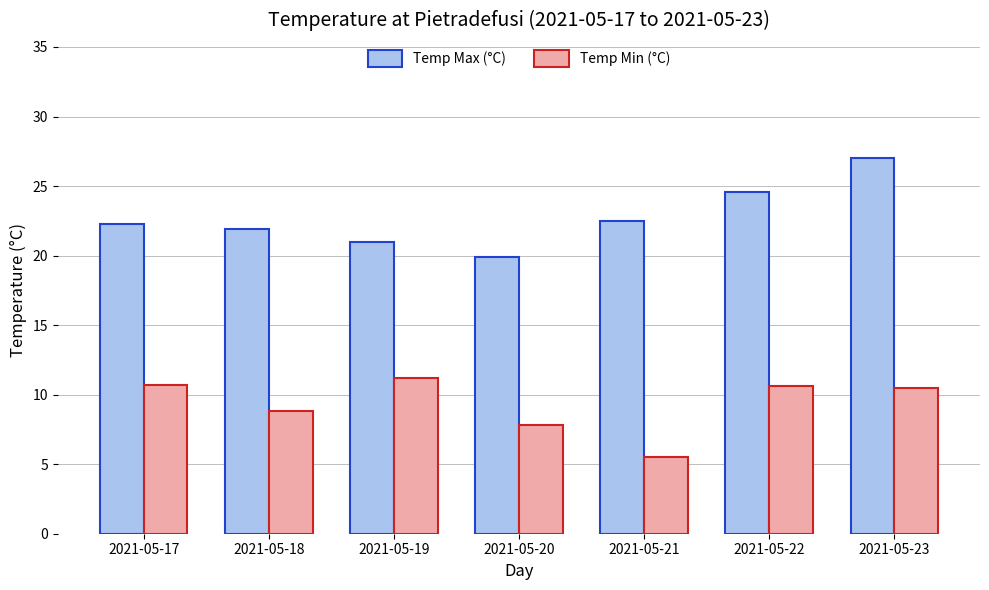

What are all the series names shown in the legend?

Temp Max (°C), Temp Min (°C)